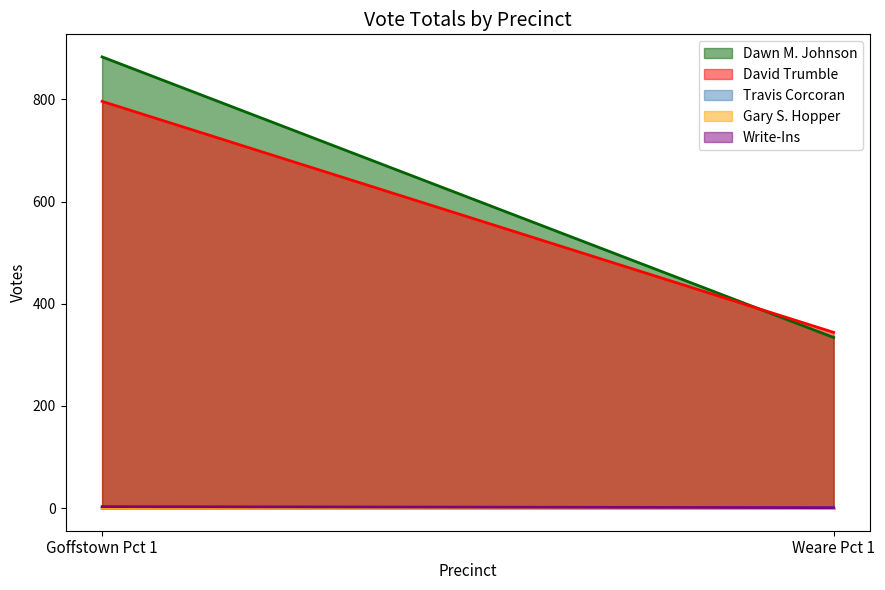

Between Weare Pct 1 and Goffstown Pct 1, which is larger?

Goffstown Pct 1